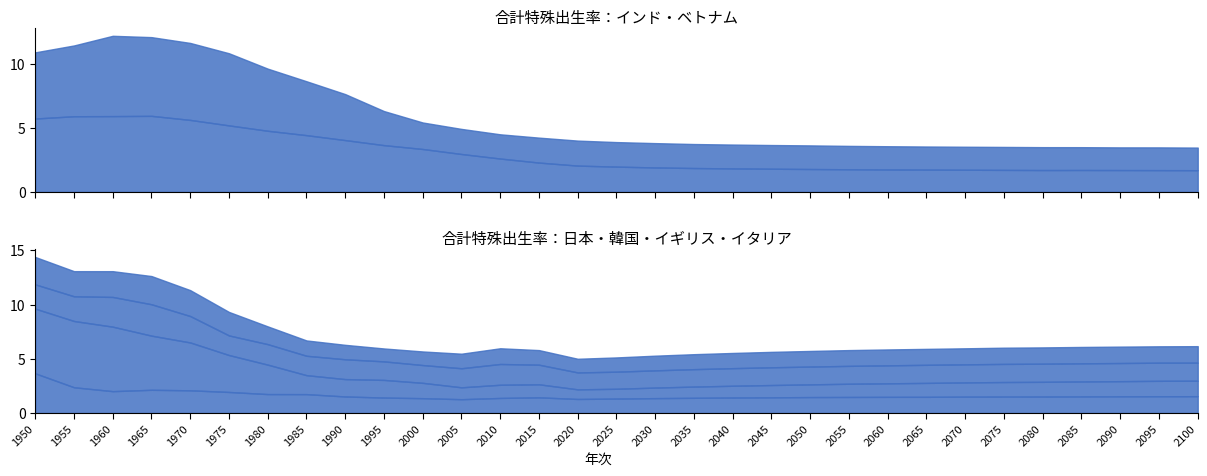

Count the number of data series in this chart.

6